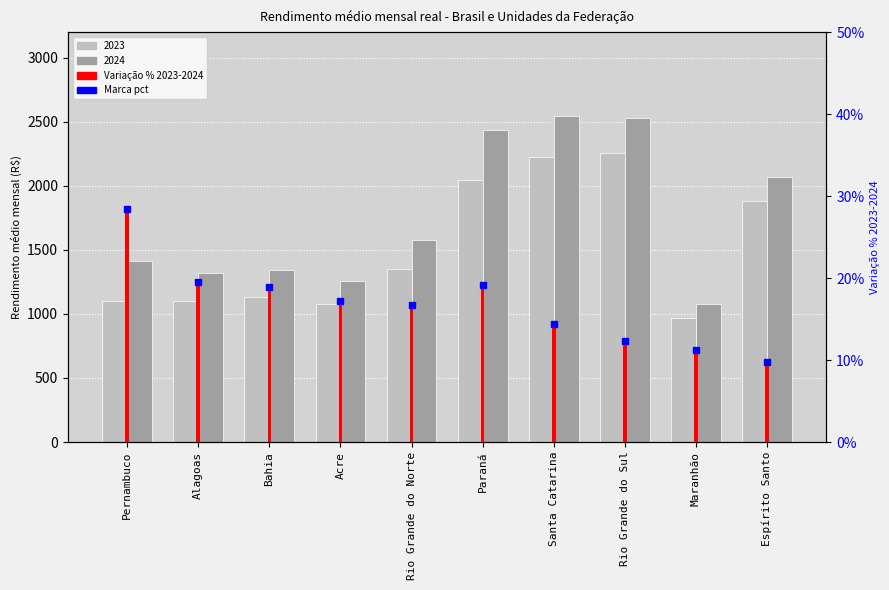

Which series has the widest spread of values?

2024